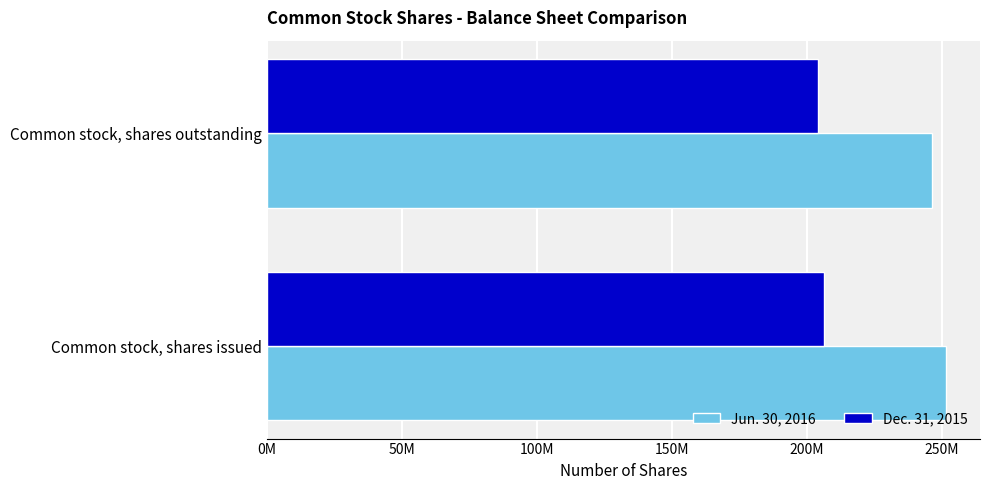

What are all the series names shown in the legend?

Jun. 30, 2016, Dec. 31, 2015